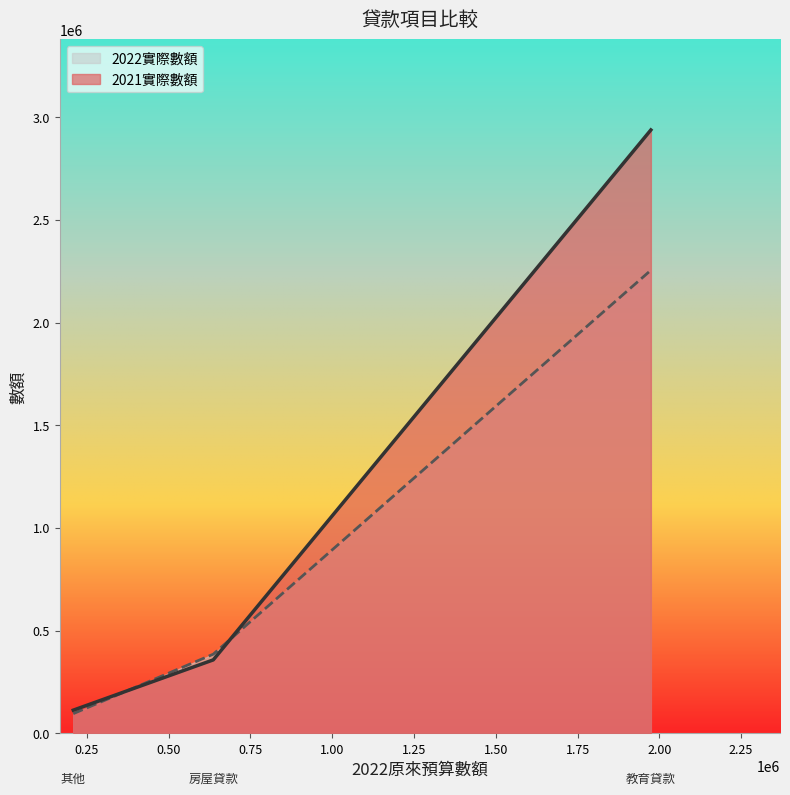

What is the smallest value displayed?

96189